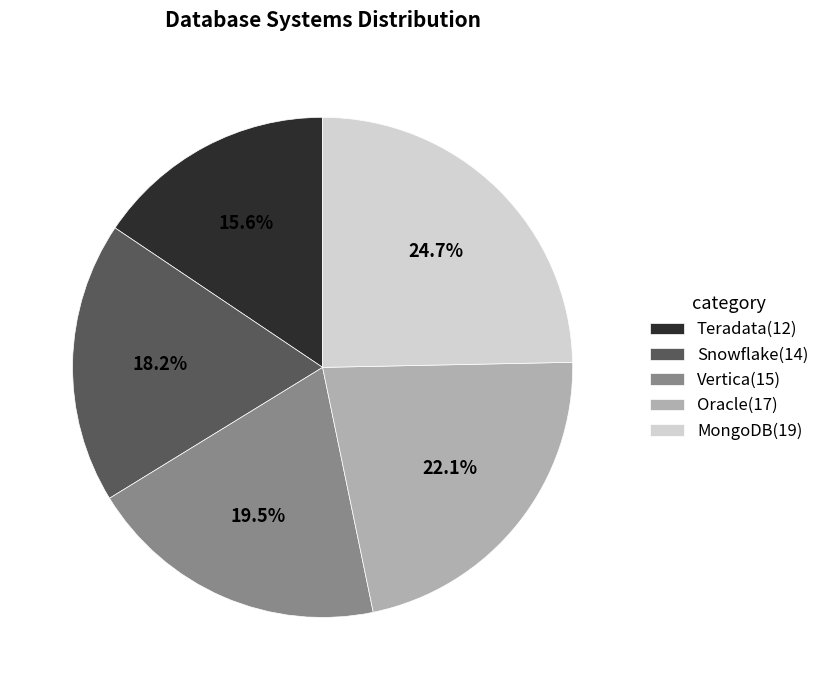

Rank the categories by value from highest to lowest.

MongoDB, Oracle, Vertica, Snowflake, Teradata